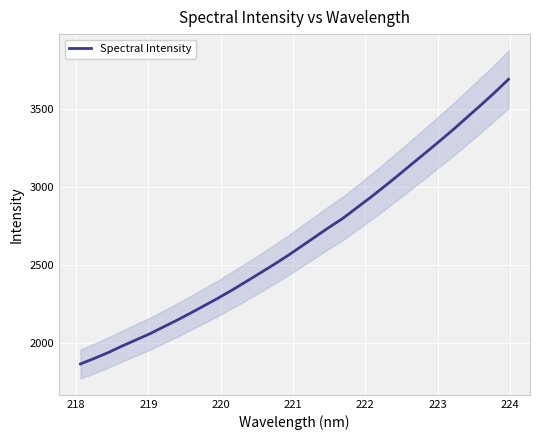

What is the maximum value for Spectral Intensity?

3693.6